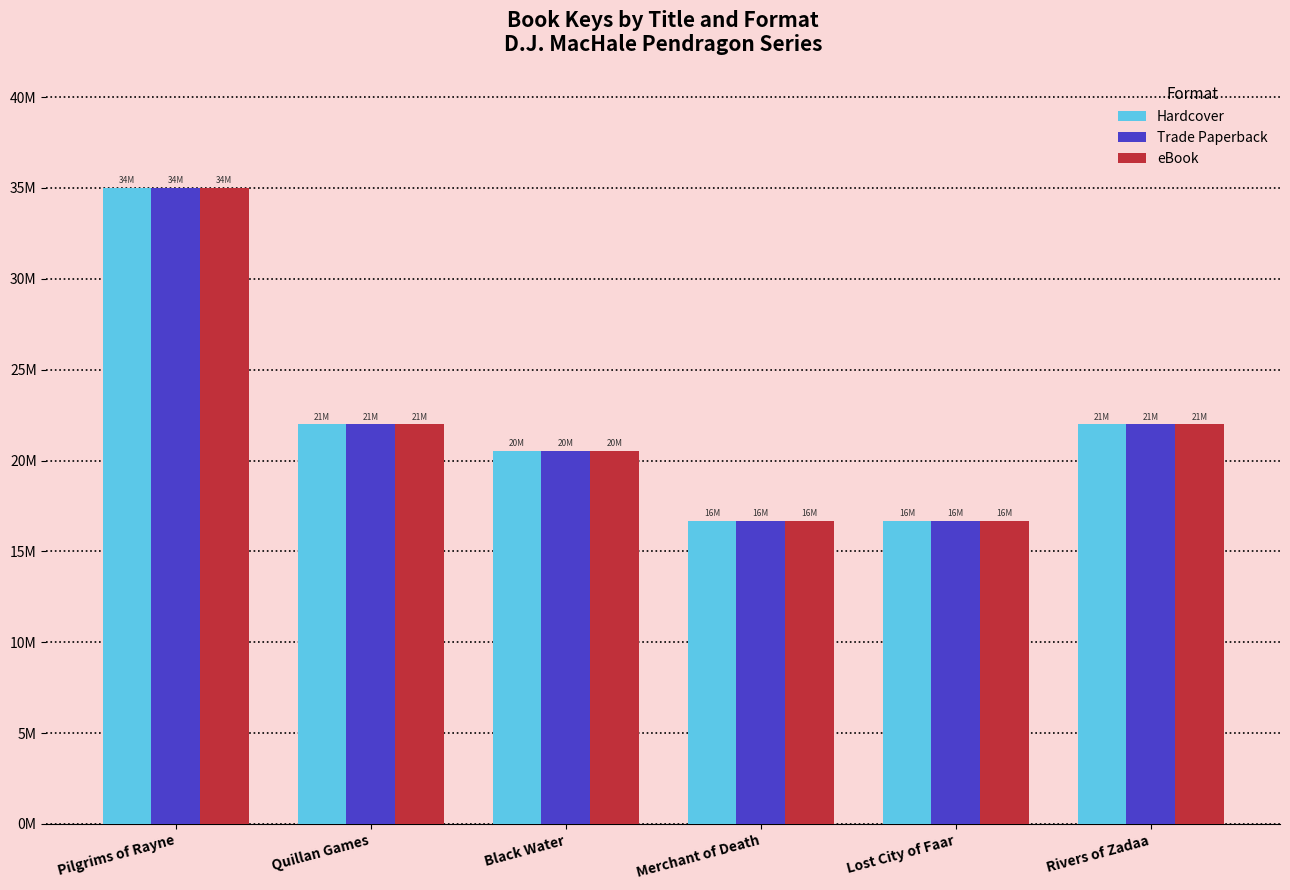

Is the value of Hardcover at Lost City of Faar greater than the value of eBook at Pilgrims of Rayne?

No